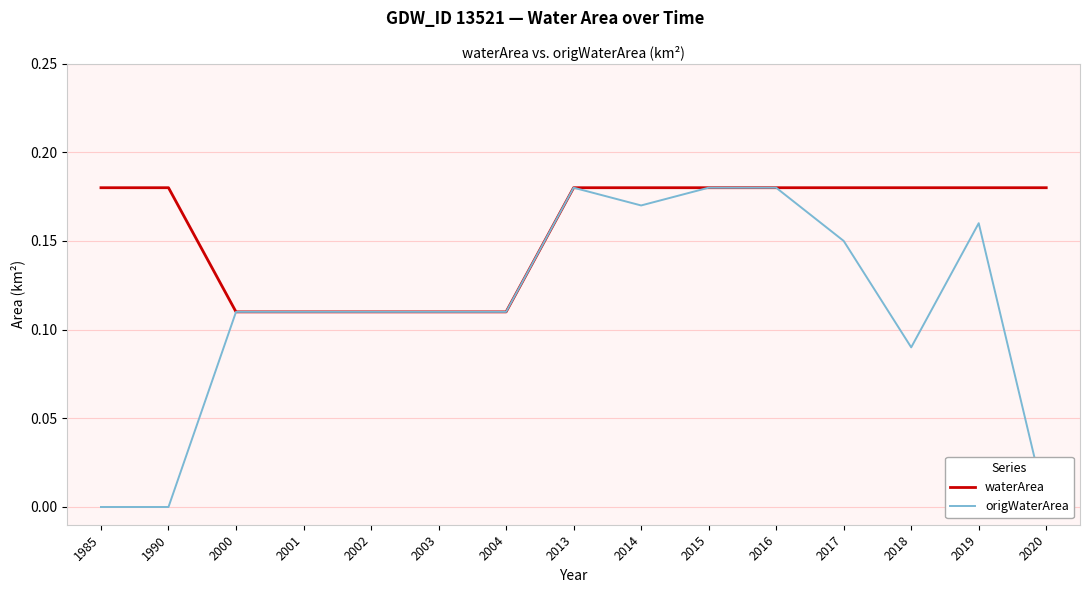

At 2017, list the series in order from smallest to largest.

origWaterArea, waterArea